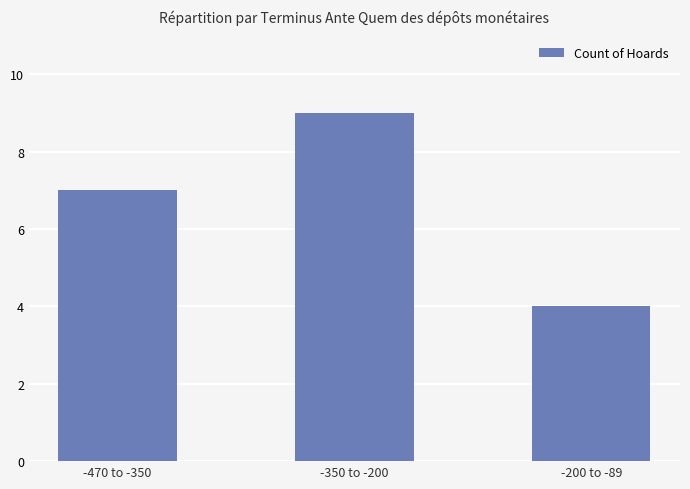

Reading left to right, what are all the values shown in this chart?

-470 to -350=7	-350 to -200=9	-200 to -89=4